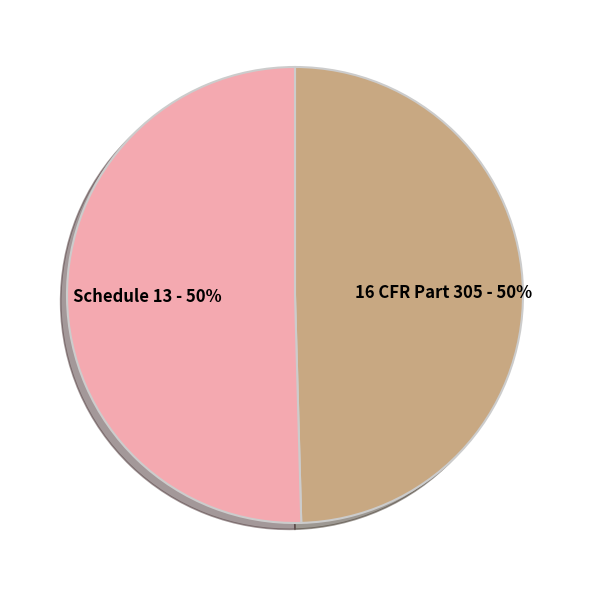

To the nearest percent, what is the average slice percentage?

50%